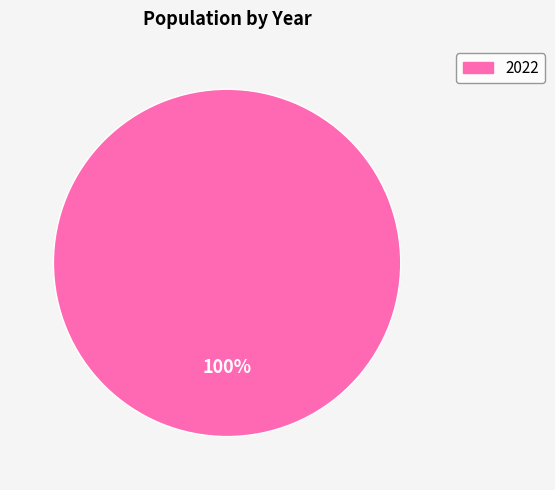

Is there any slice that represents more than half of the pie?

Yes